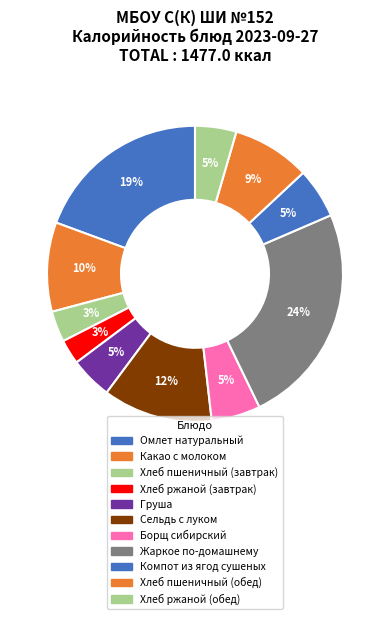

To the nearest percent, what percentage of the pie is Хлеб пшеничный (завтрак)?

3%